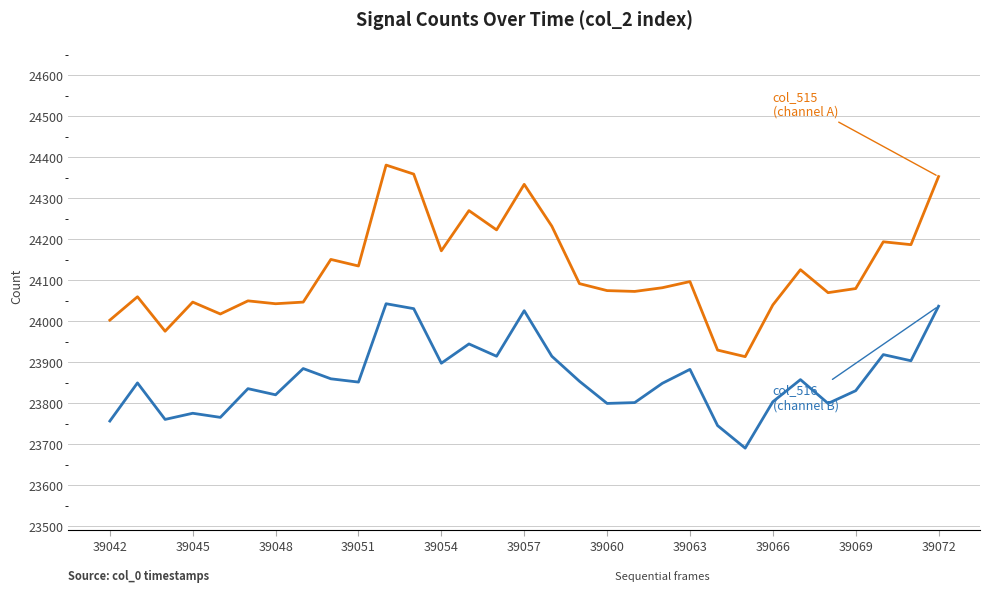

What is the greatest value displayed?

24381